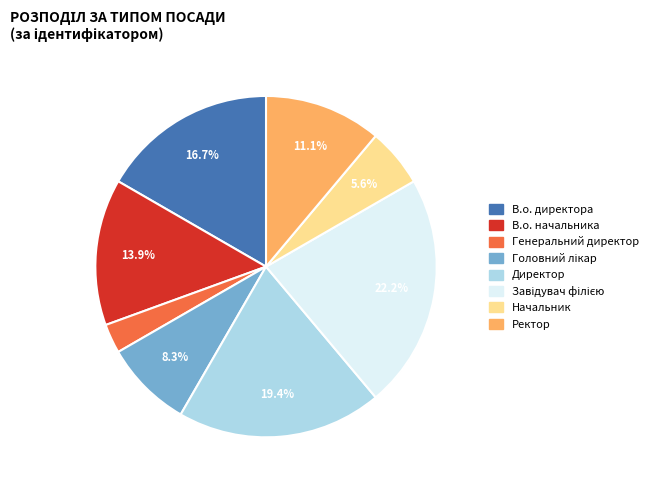

What is the smallest slice in the pie chart?

Генеральний директор